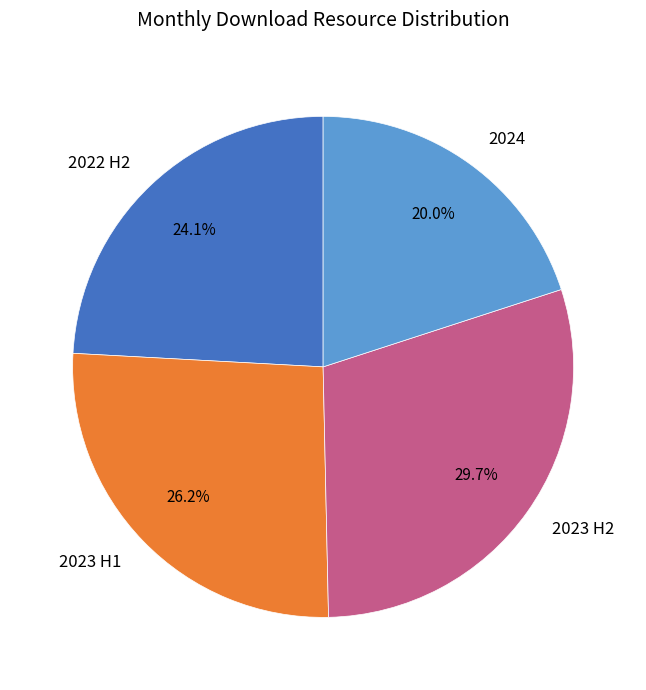

How many segments does this pie chart have?

4